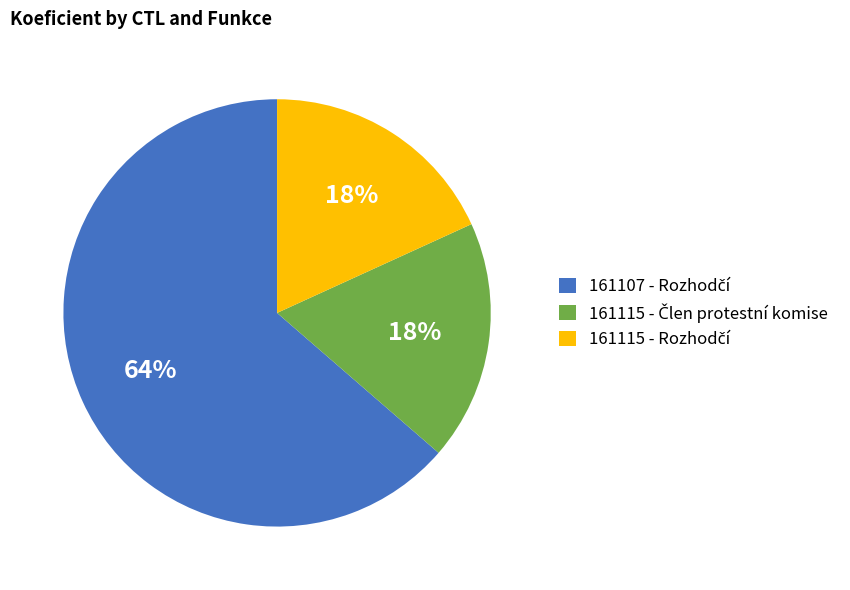

To the nearest percent, what is the average slice percentage?

33%